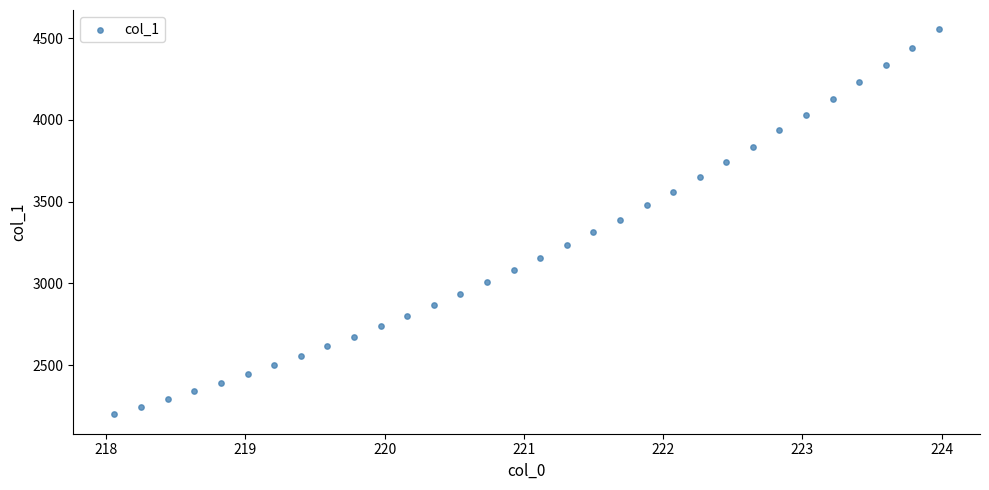

What is the range of Y values (max minus min)?

2357.3